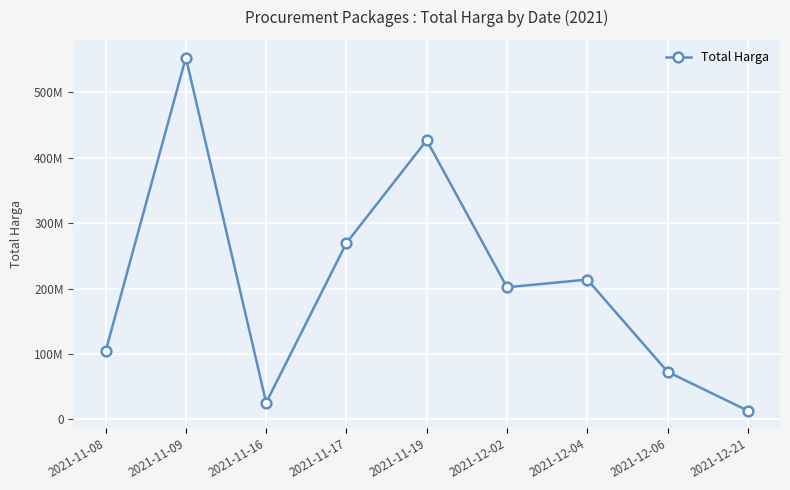

What is the value of the 3rd point from the left?

25648640